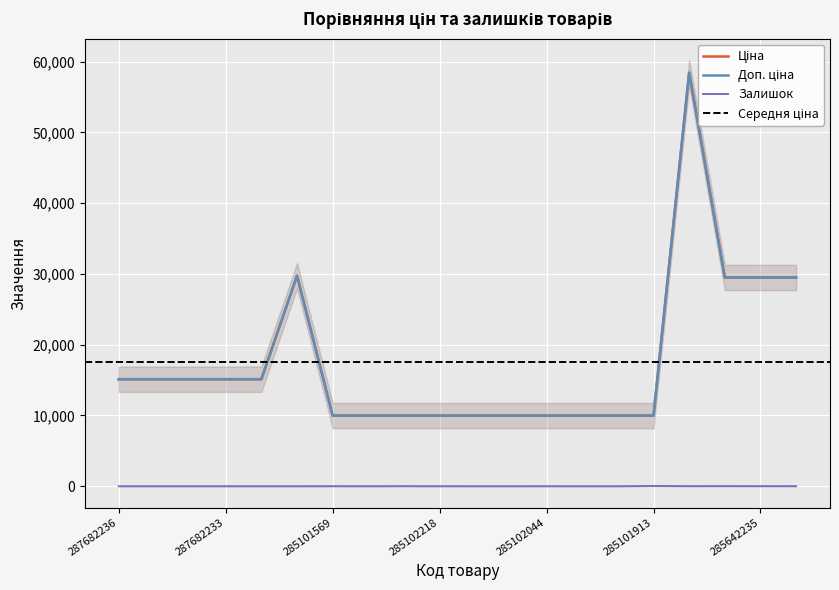

True or false: Ціна has a value of 8655.4 at 287682231.

False